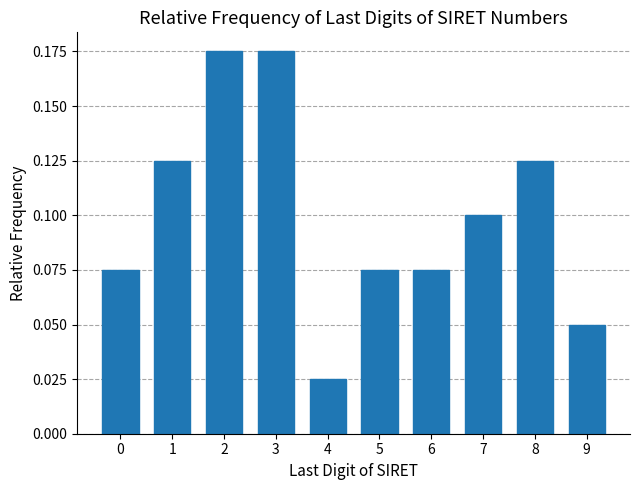

What is the change in value from 0 to 2?

+0.1